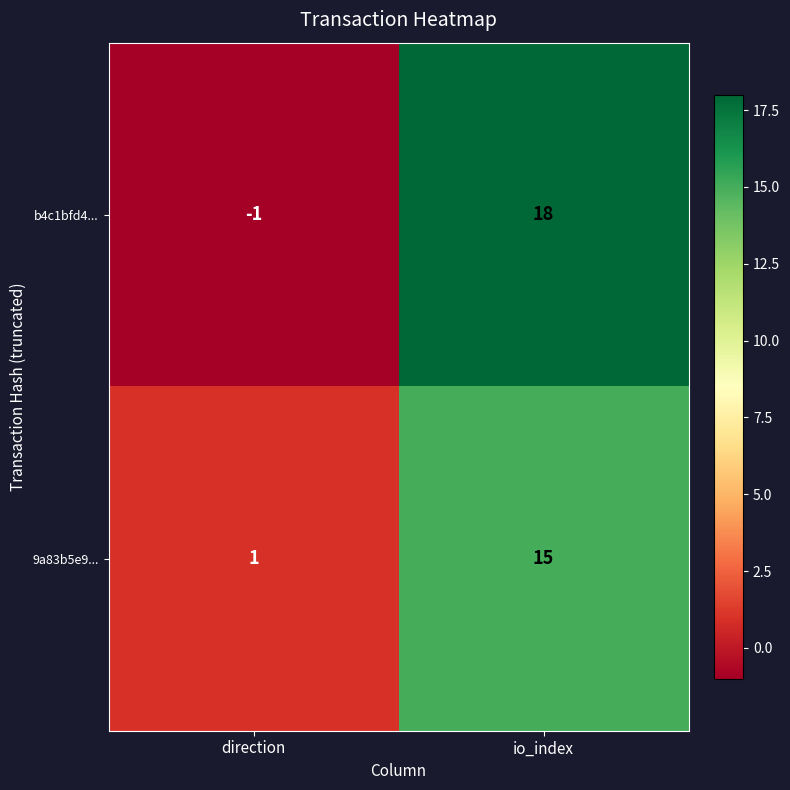

Which series has the largest total across all categories?

b4c1bfd4...